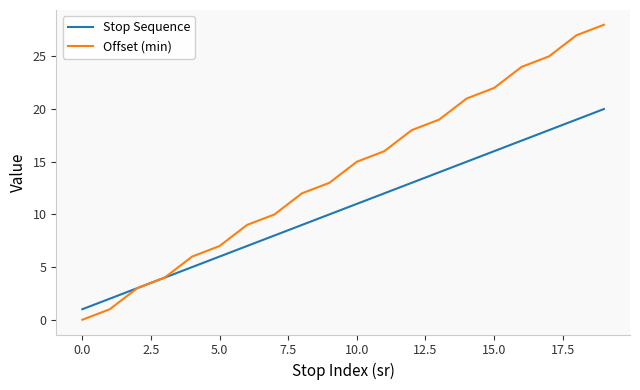

Which series has the largest total across all categories?

Offset (min)